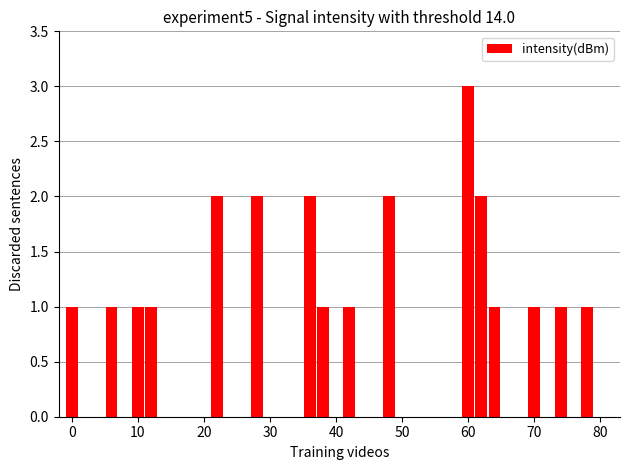

Does the chart contain stacked bars?

No